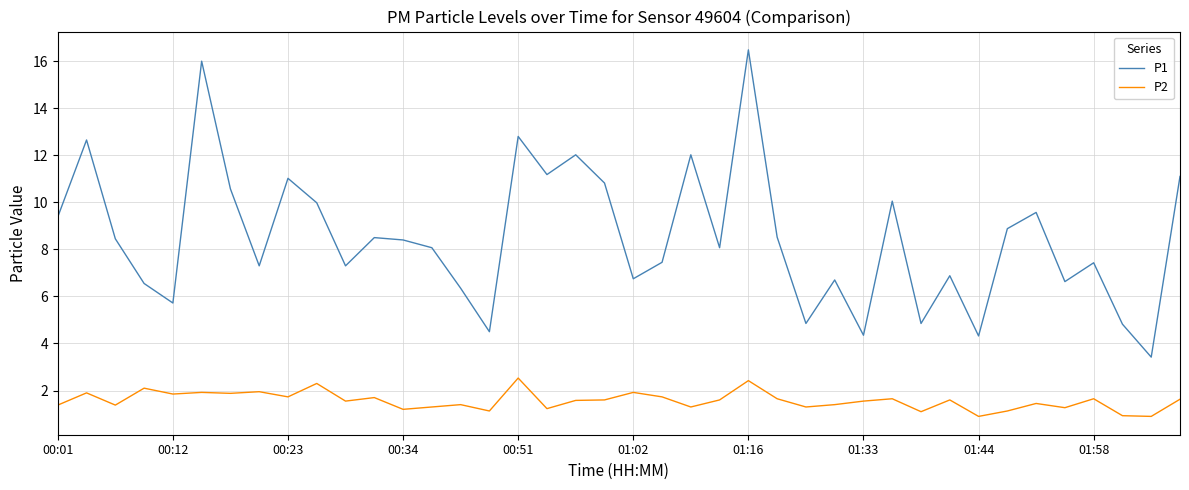

Which series has the largest range (max minus min)?

P1